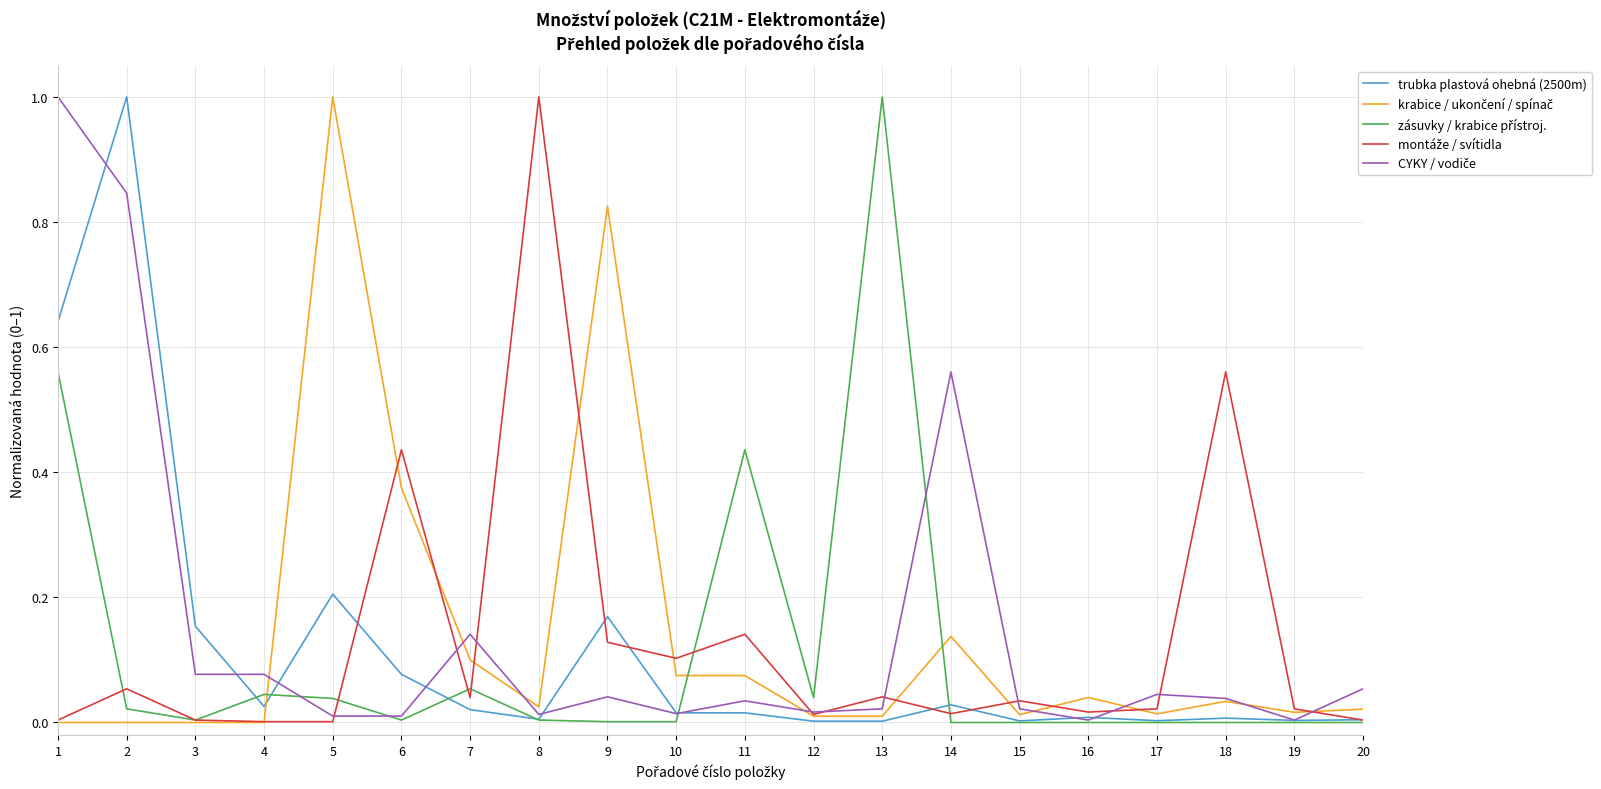

True or false: trubka plastová ohebná (2500m) has a value of 0.2 at 5.

True